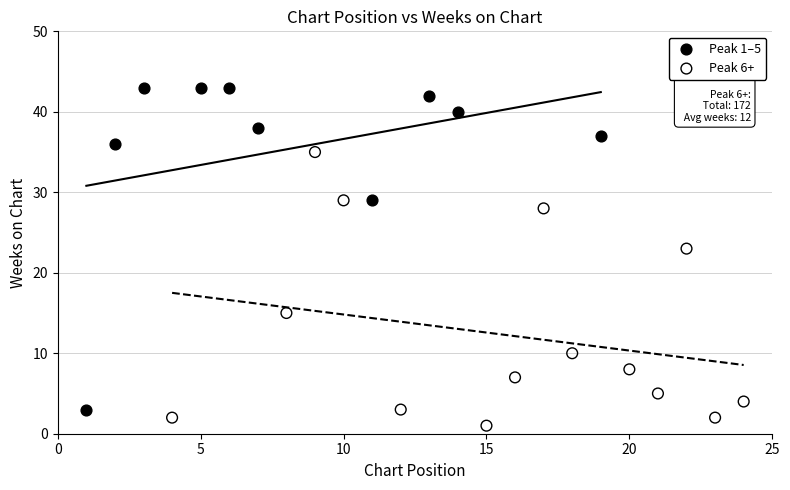

What are all the series names shown in the legend?

Peak 1–5, Peak 6+